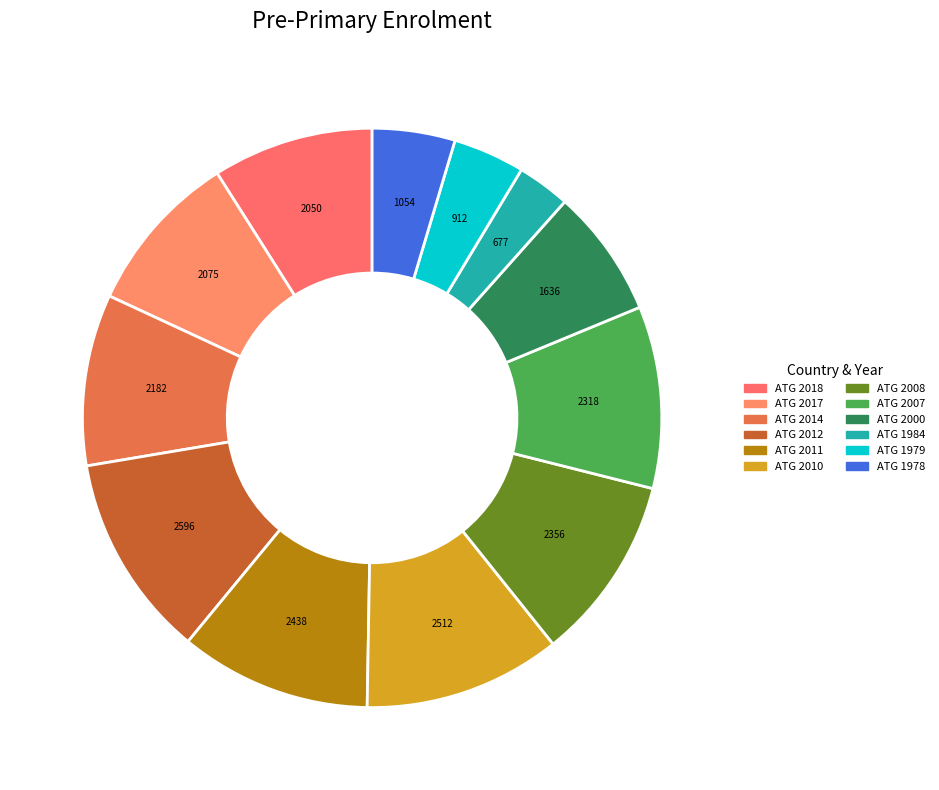

Count the number of slices in the pie.

12